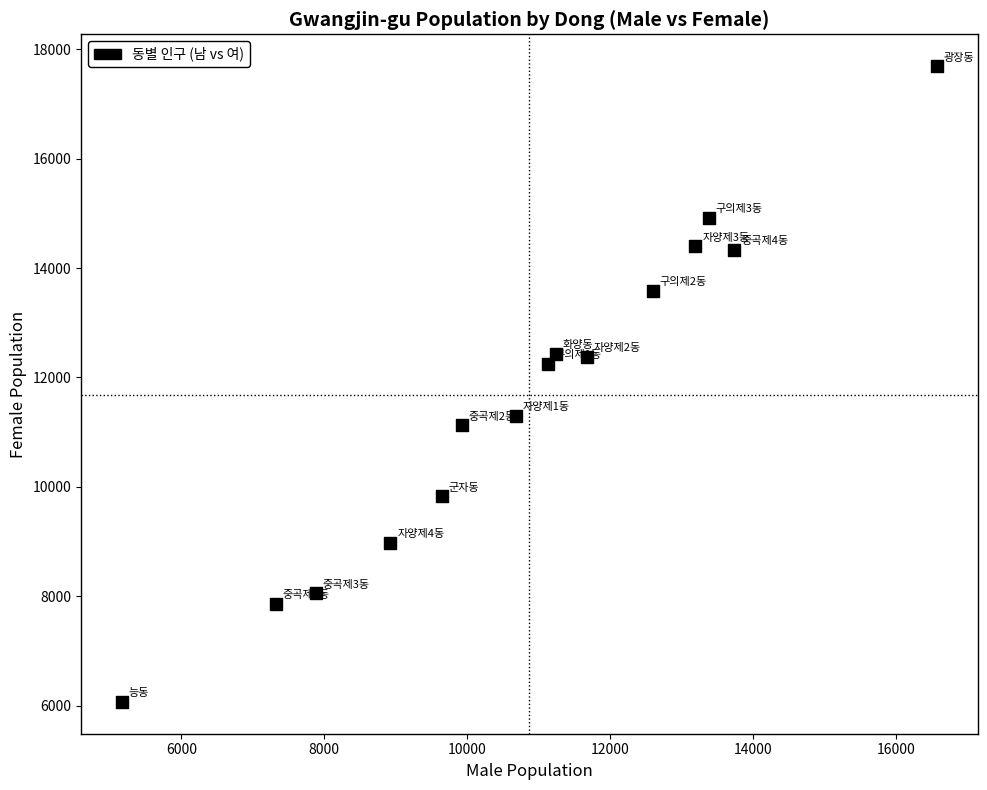

What is the range of X values (max minus min)?

11401